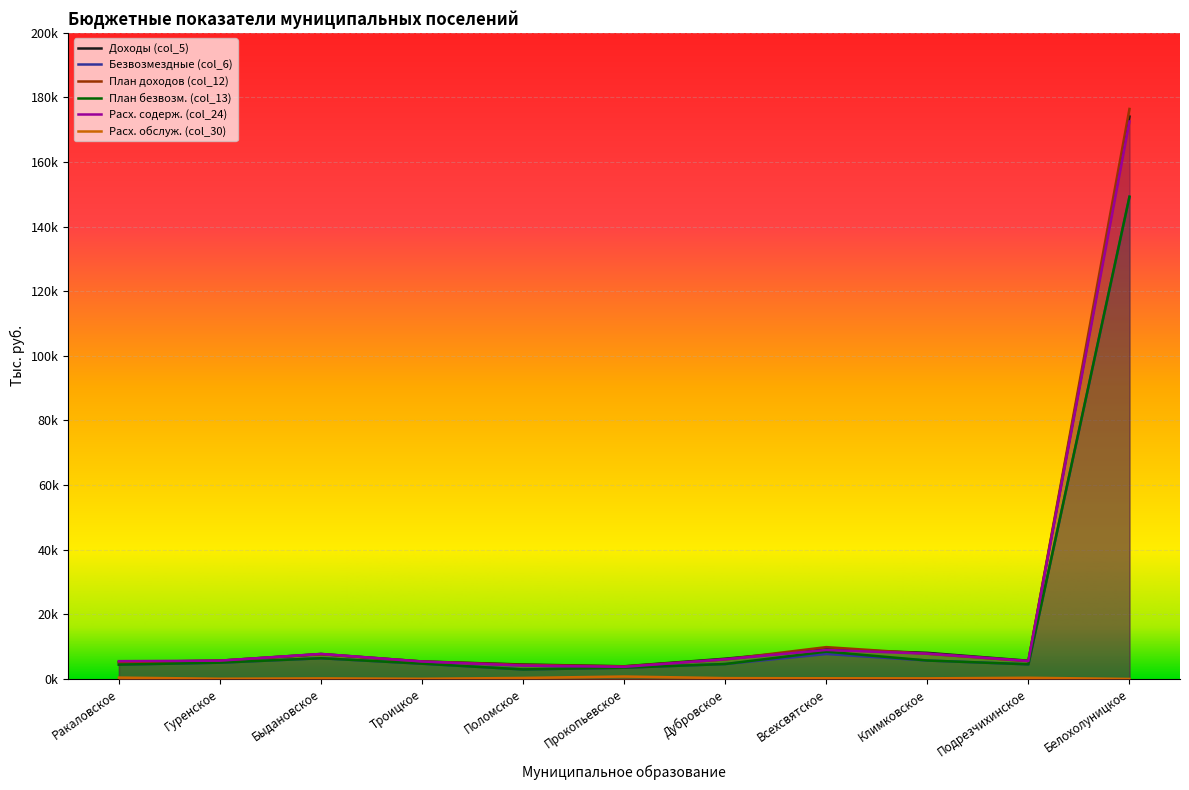

Read the План доходов (col_12) value at Дубровское.

6022.6